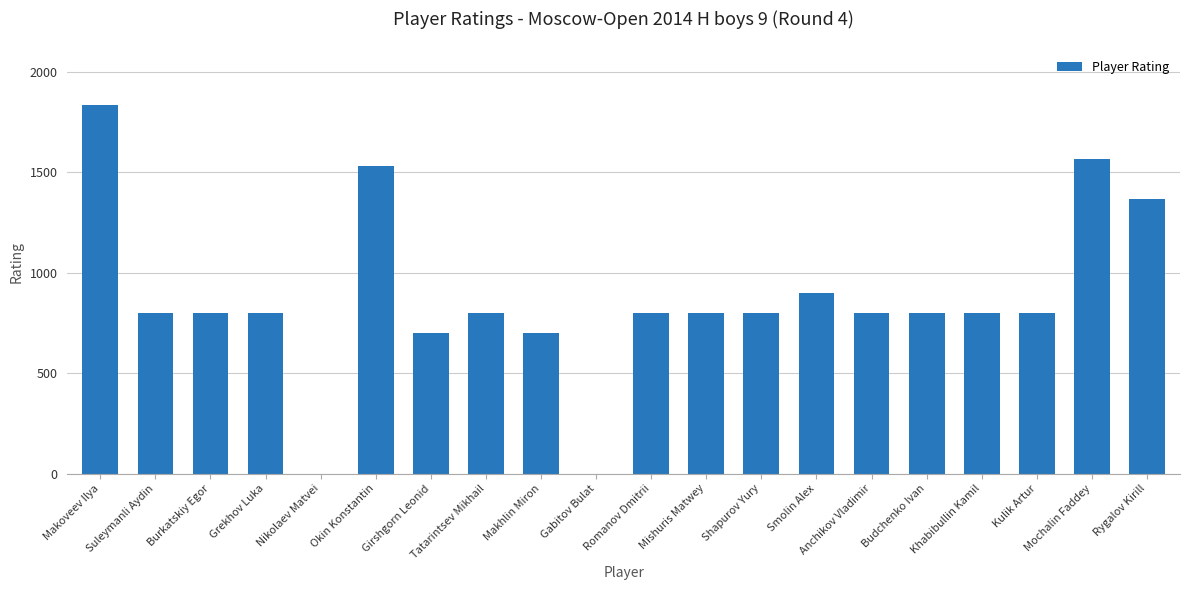

The value at Nikolaev Matvei is 0. True or false?

True